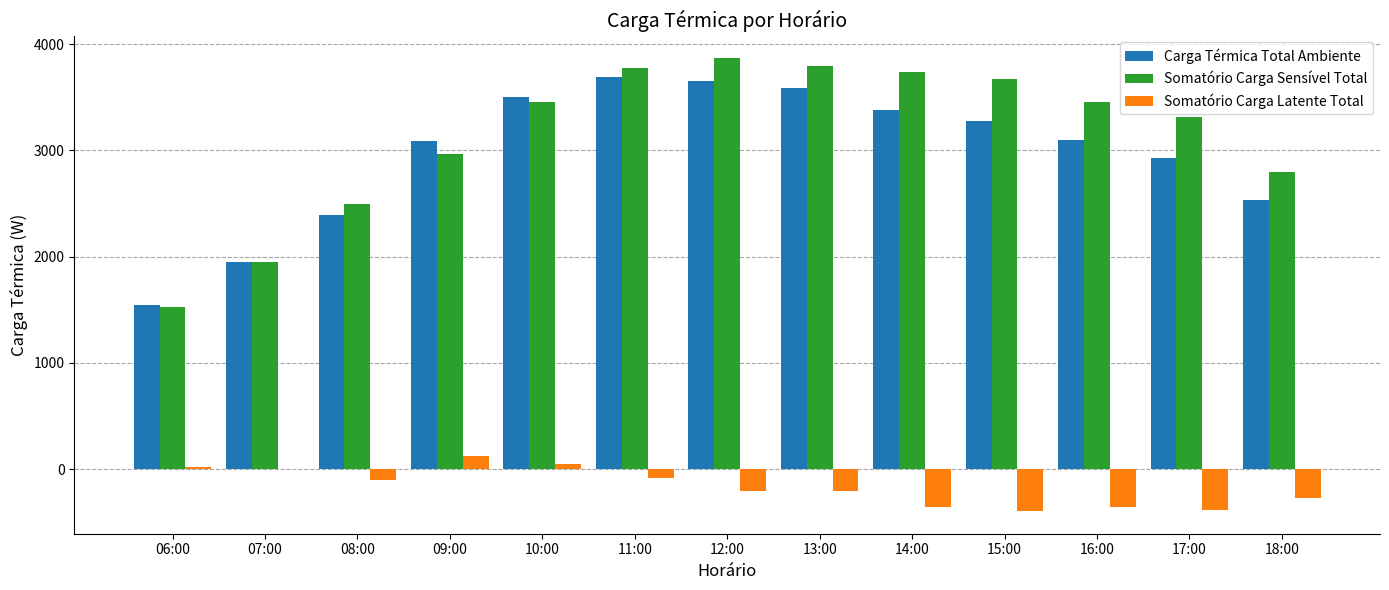

At which label does Somatório Carga Latente Total first exceed -210?

06:00